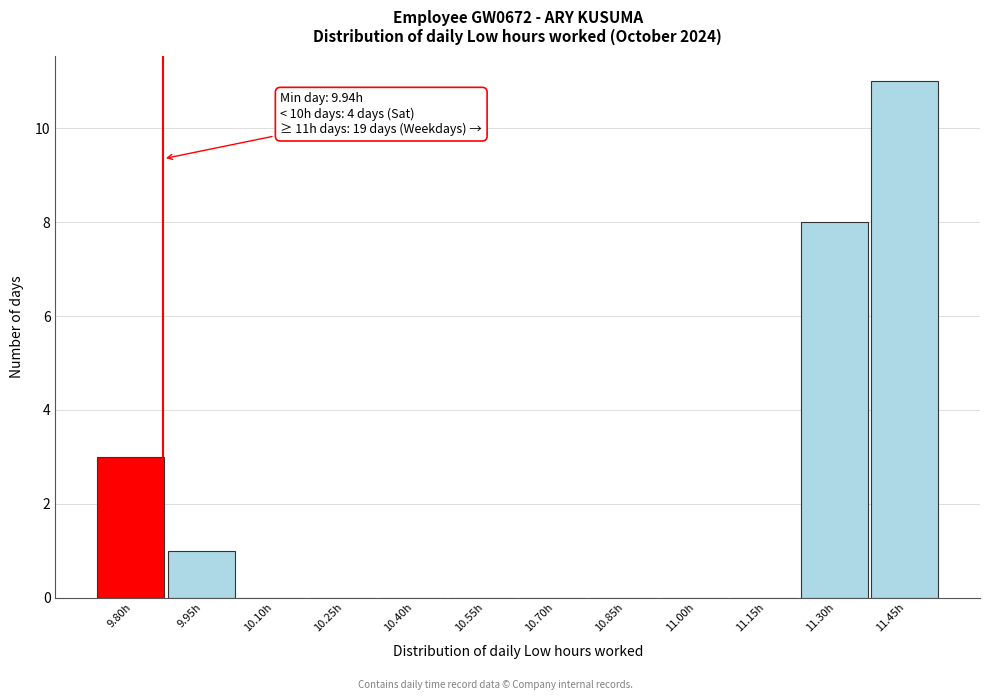

Reading left to right, list all the values displayed in this chart.

9.80h=3	9.95h=1	10.10h=0	10.25h=0	10.40h=0	10.55h=0	10.70h=0	10.85h=0	11.00h=0	11.15h=0	11.30h=8	11.45h=11